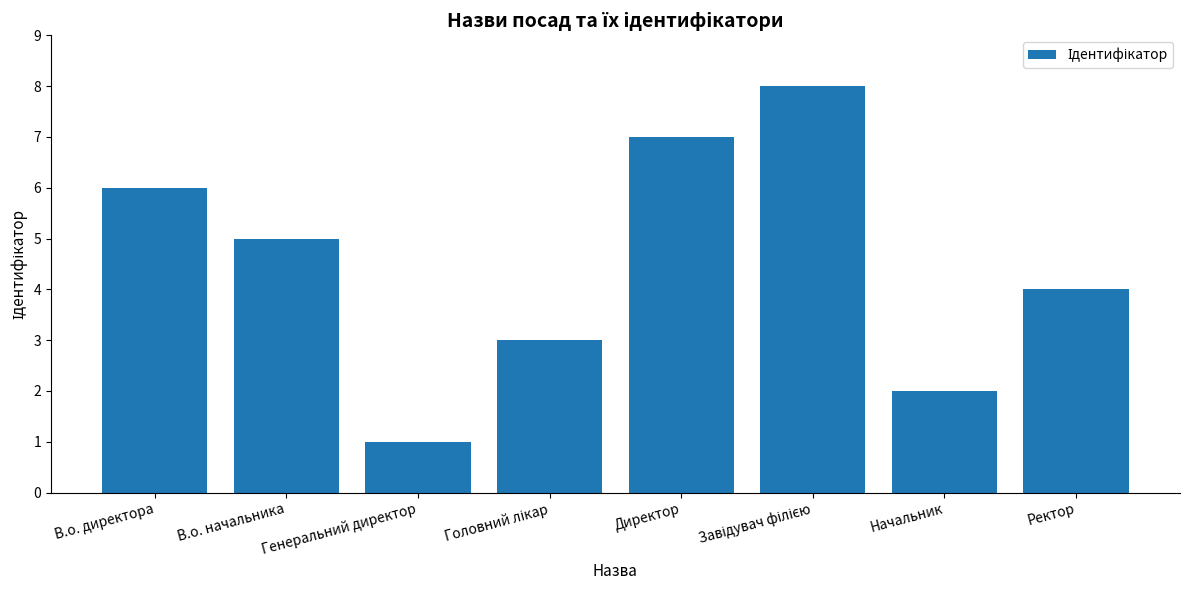

What position from the right is Ректор?

1